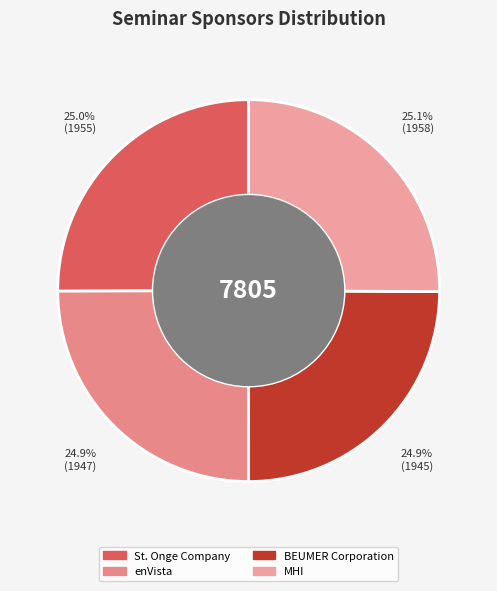

Does any single category account for the majority?

No